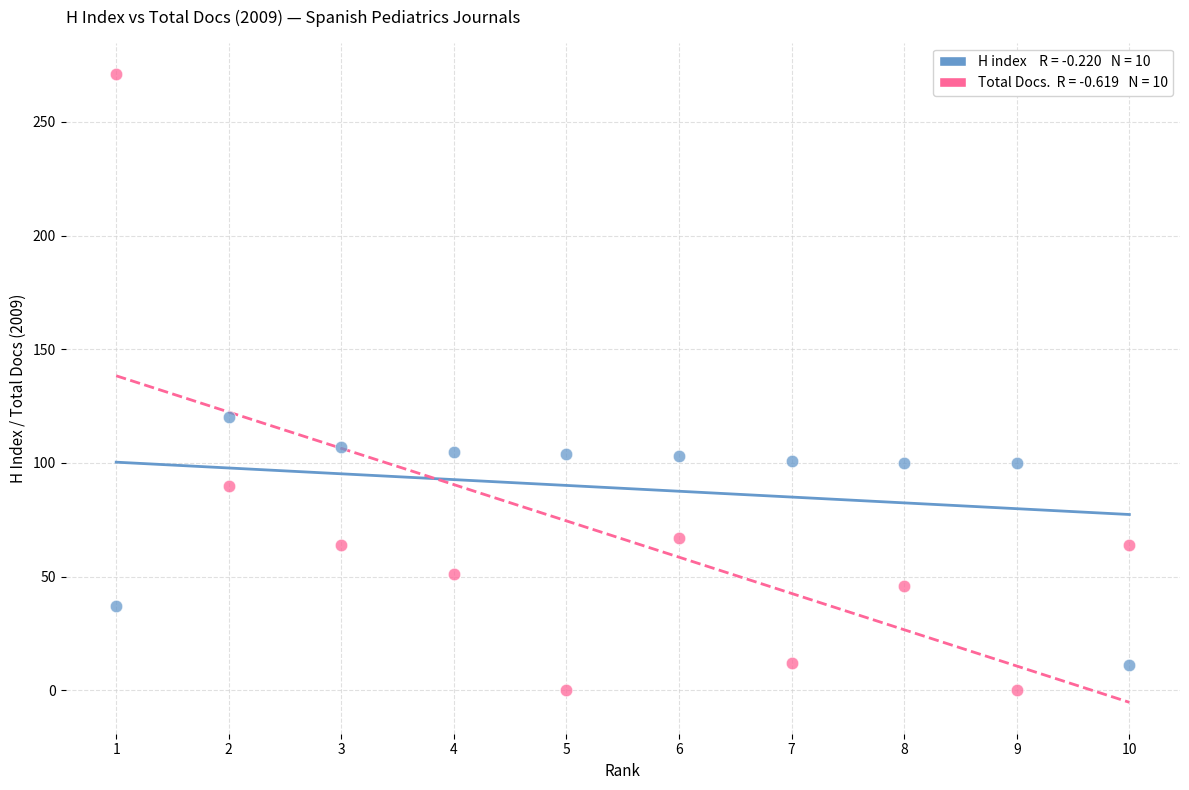

Across all data points, what is the range of Y values (max minus min)?

271